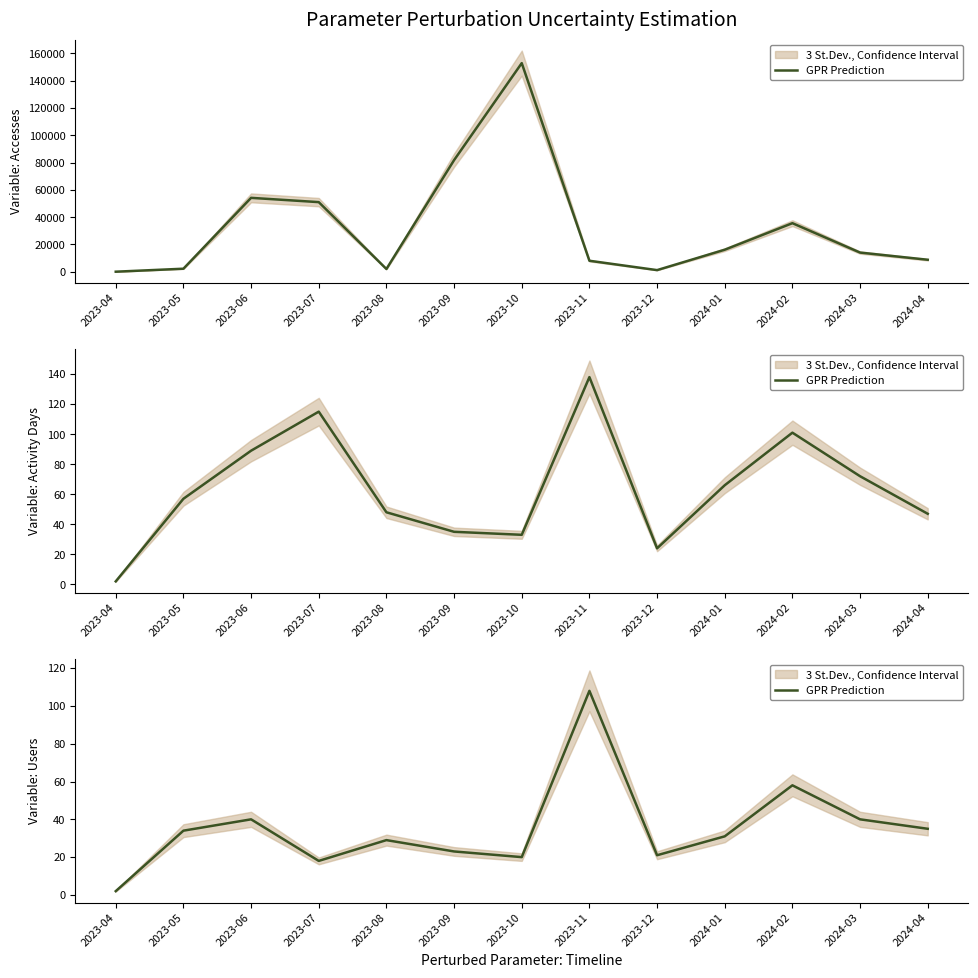

The chart shows a value of 40 at 2023-06. True or false?

True